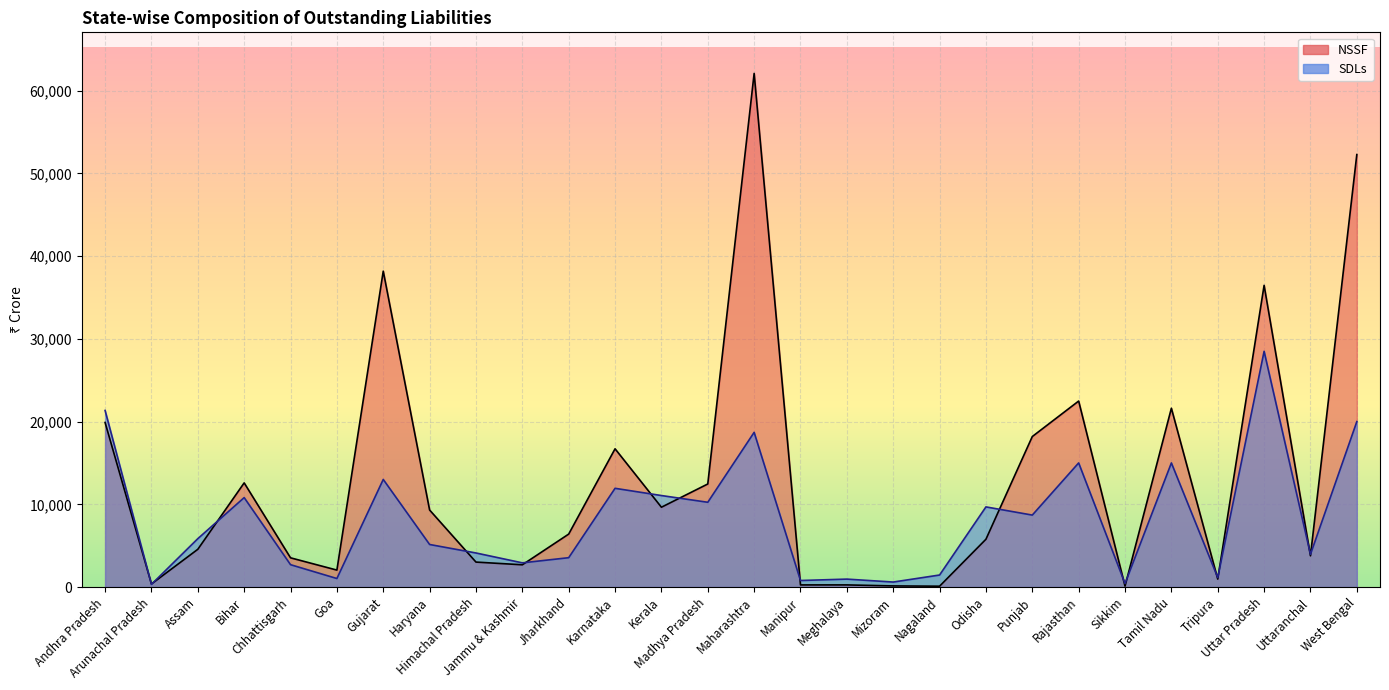

Is the value of NSSF at Tripura greater than the value of SDLs at Haryana?

No